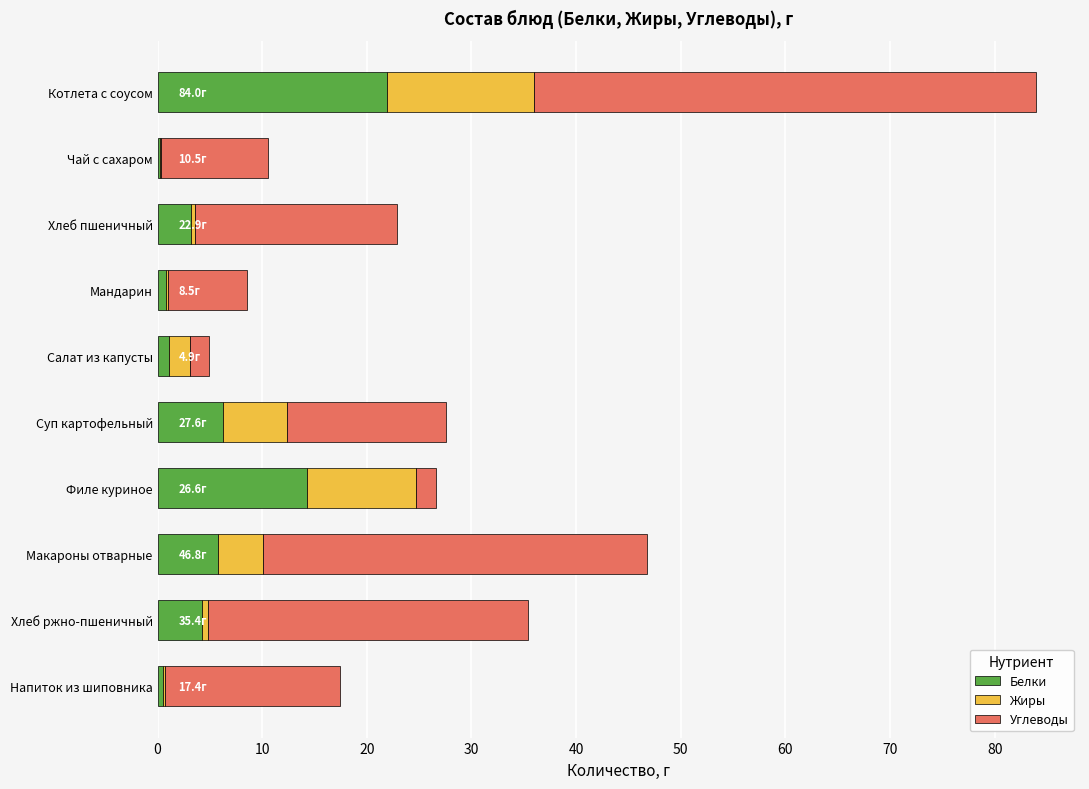

The Белки series shows 9.5 at Филе куриное. True or false?

False